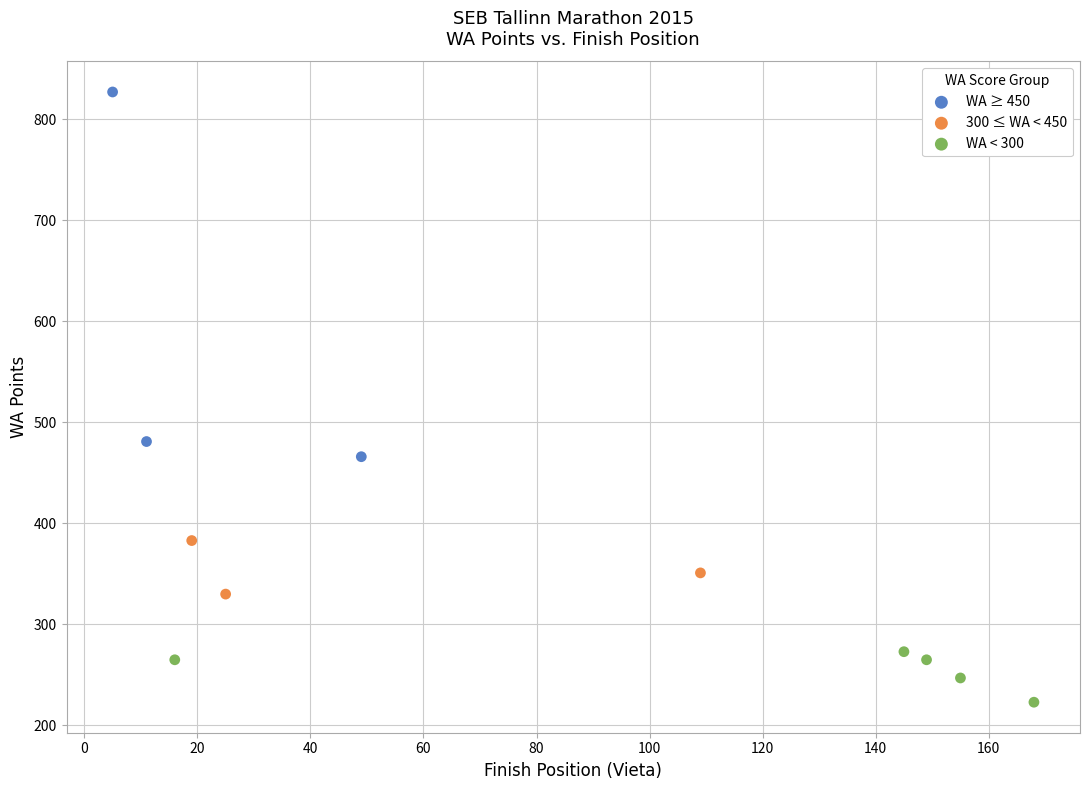

Which series contains the highest Y value?

WA ≥ 450